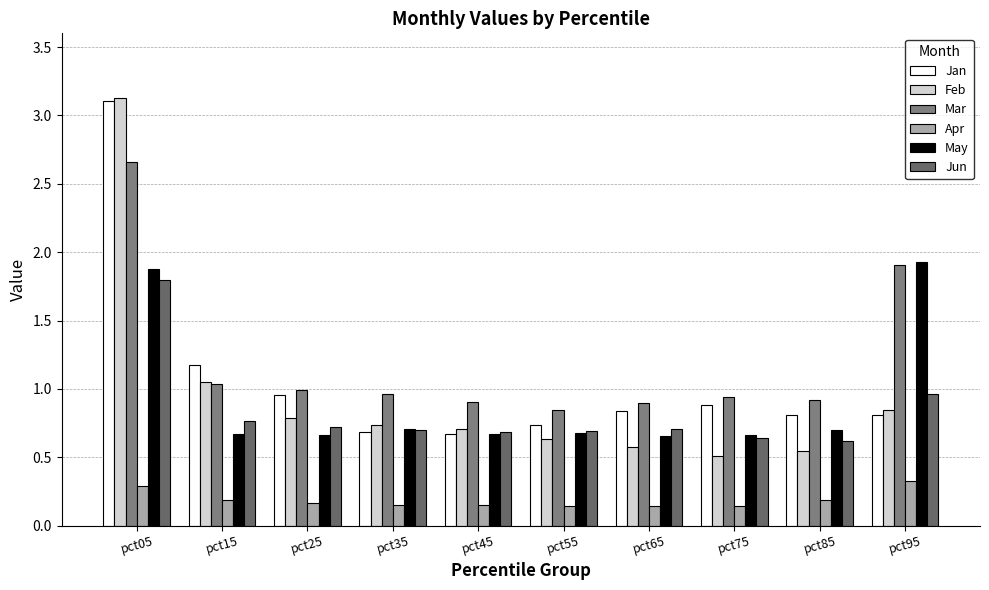

What is the average value of the Jun series?

0.8